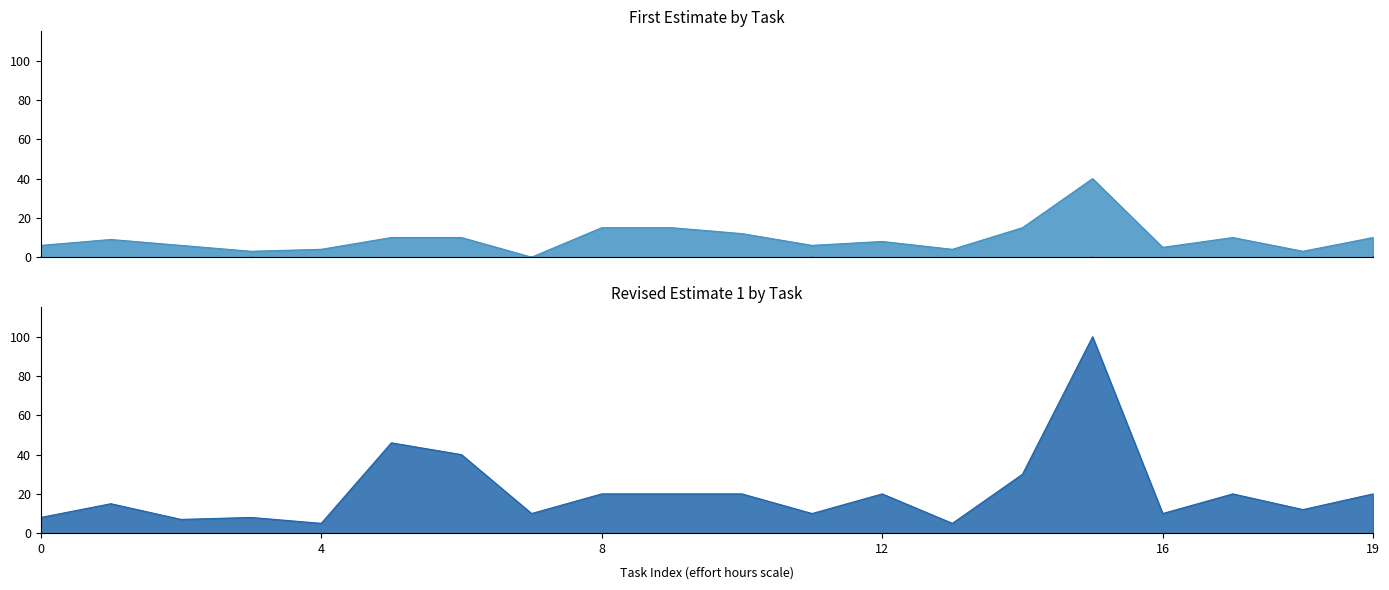

What position from the right is 1?

19